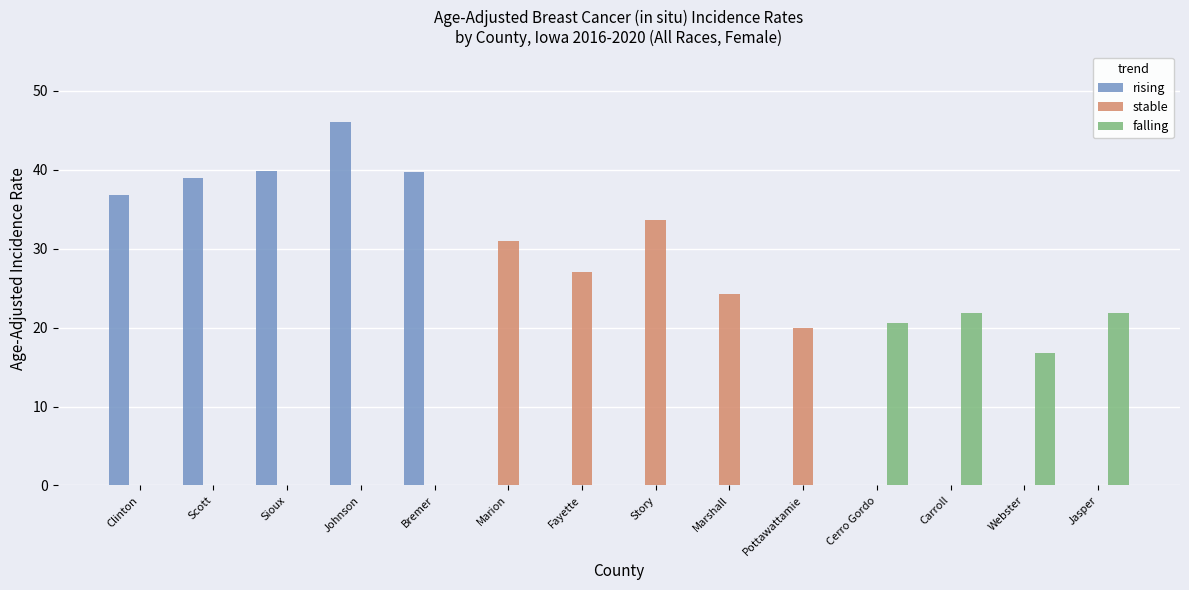

Which series changed the most between Sioux and Story?

rising